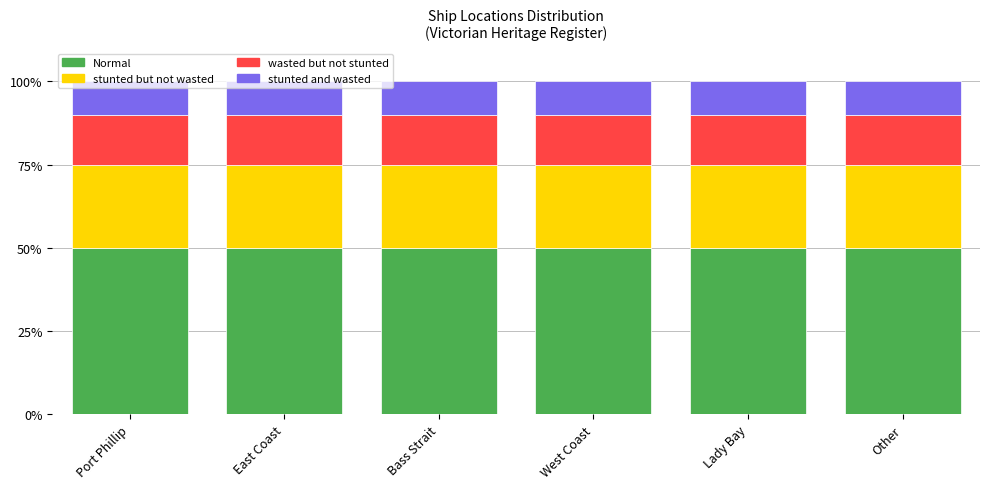

What is the sum of the Normal values at Bass Strait and Port Phillip?

100